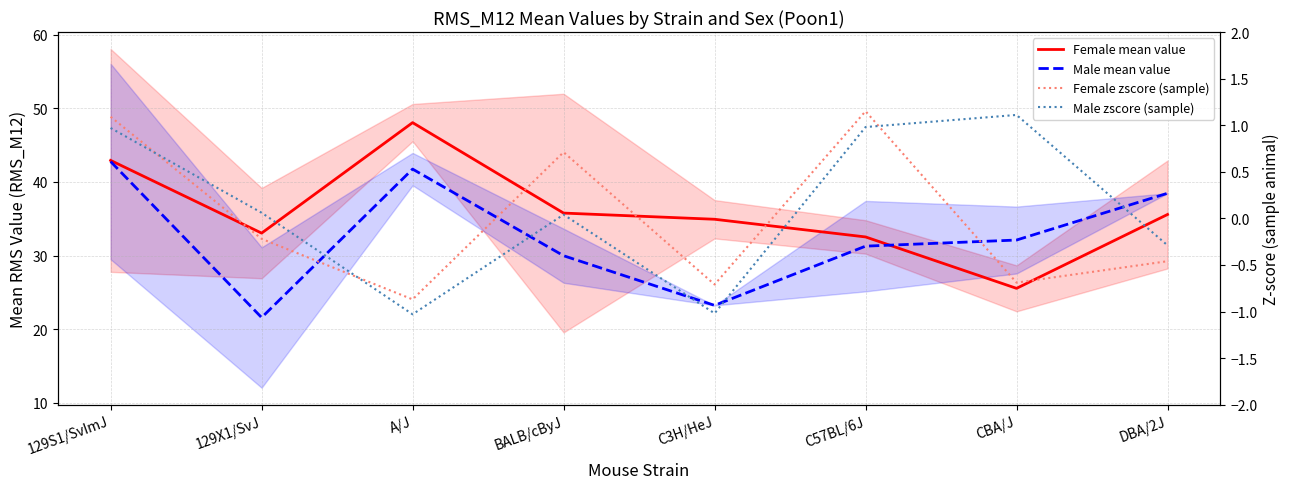

How many lines are shown in the chart?

4